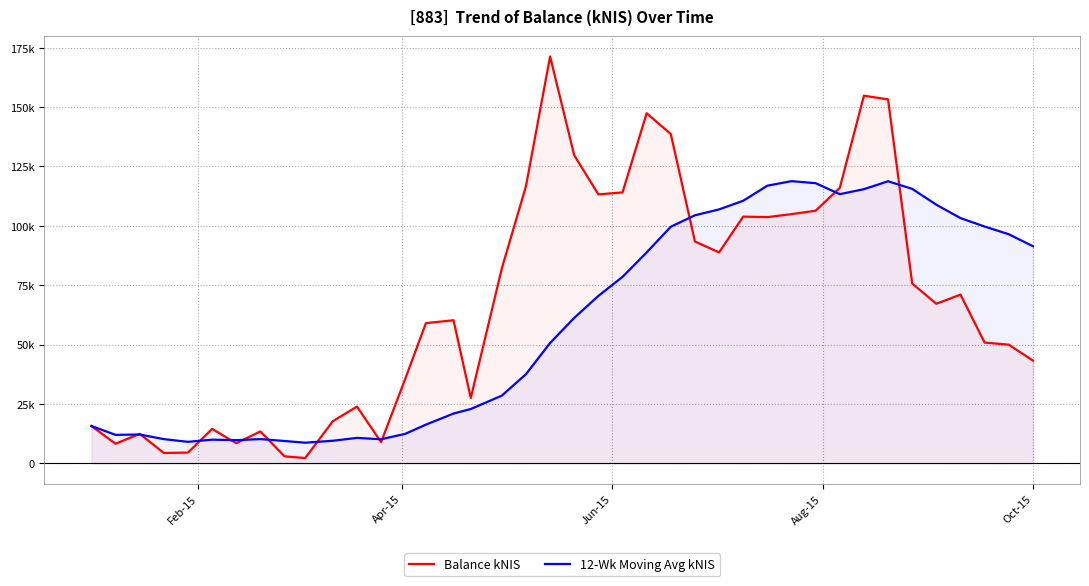

Which series has the largest total across all categories?

Balance kNIS